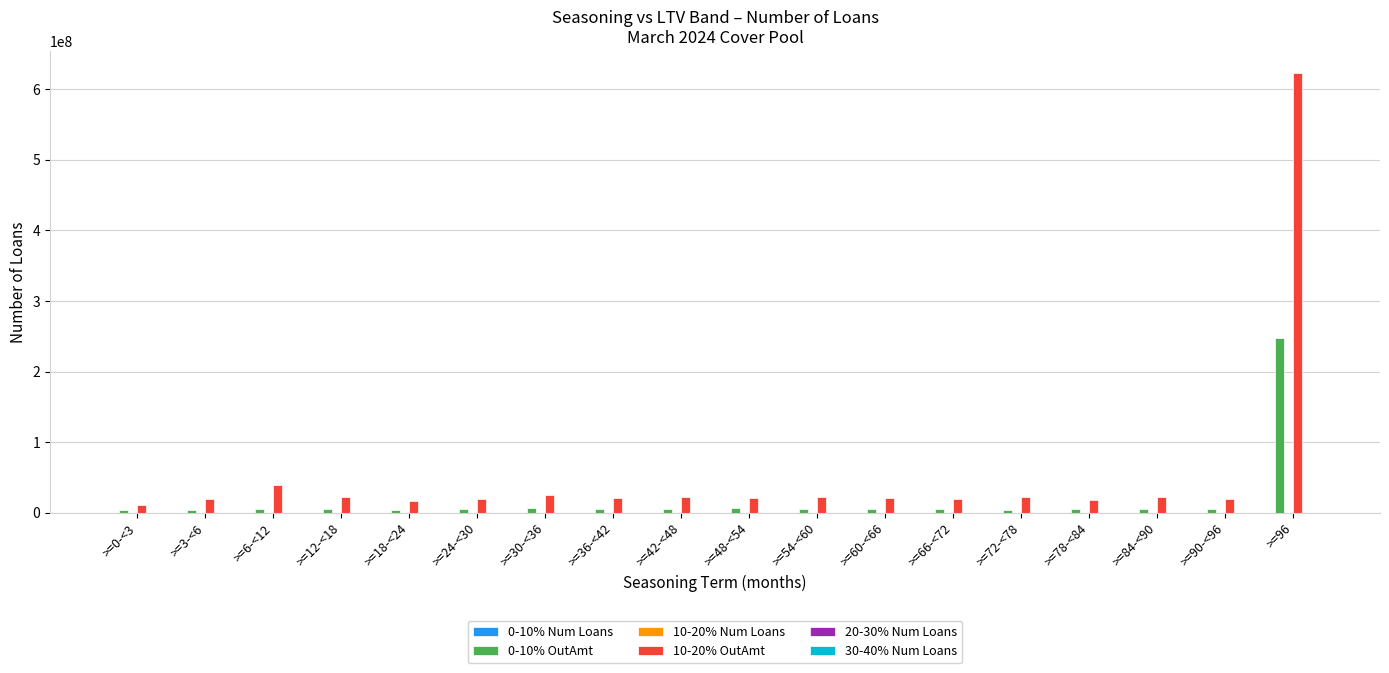

Which series has the largest total across all categories?

10-20% OutAmt